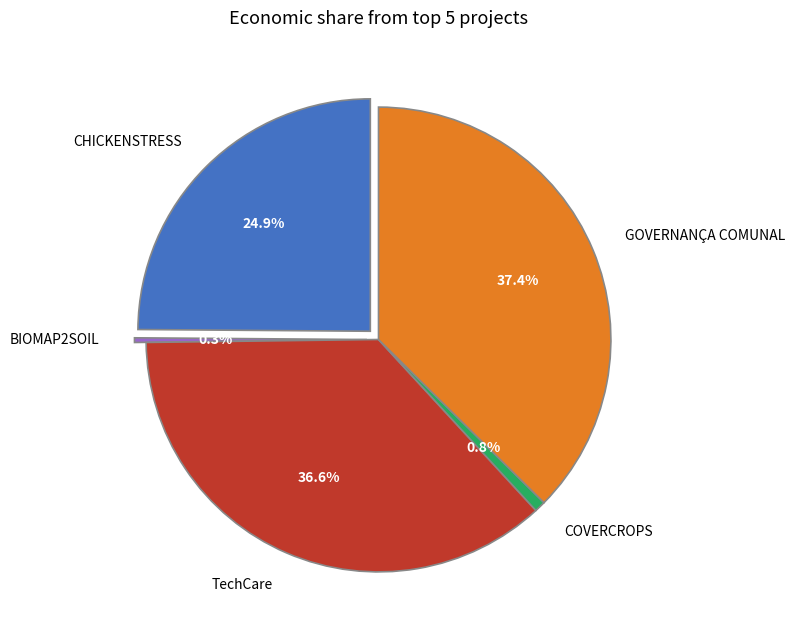

To the nearest percent, what is the average slice percentage?

20%